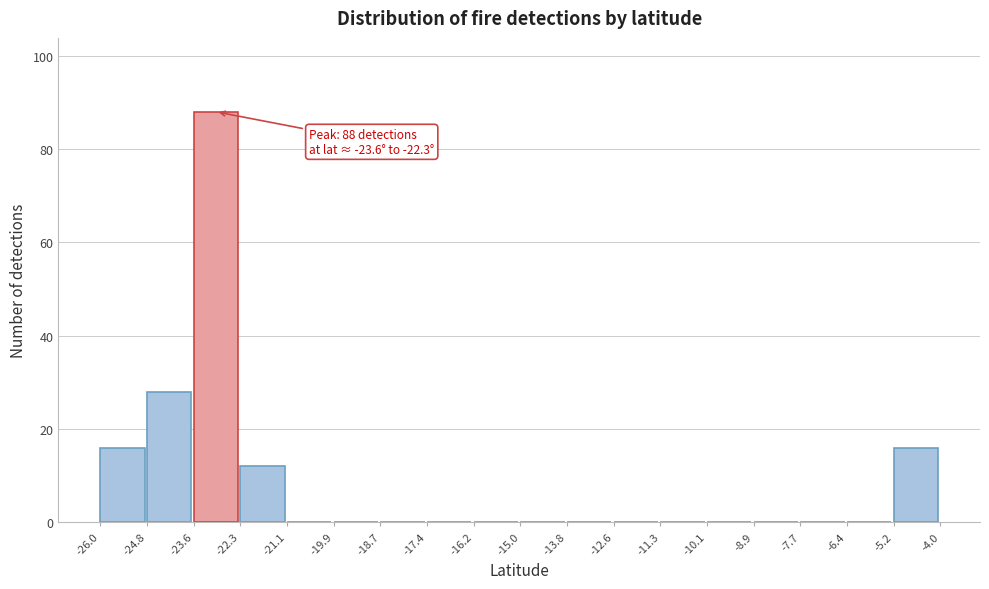

Over which range of the x-axis is the bar tallest?

-23.6 to -22.3